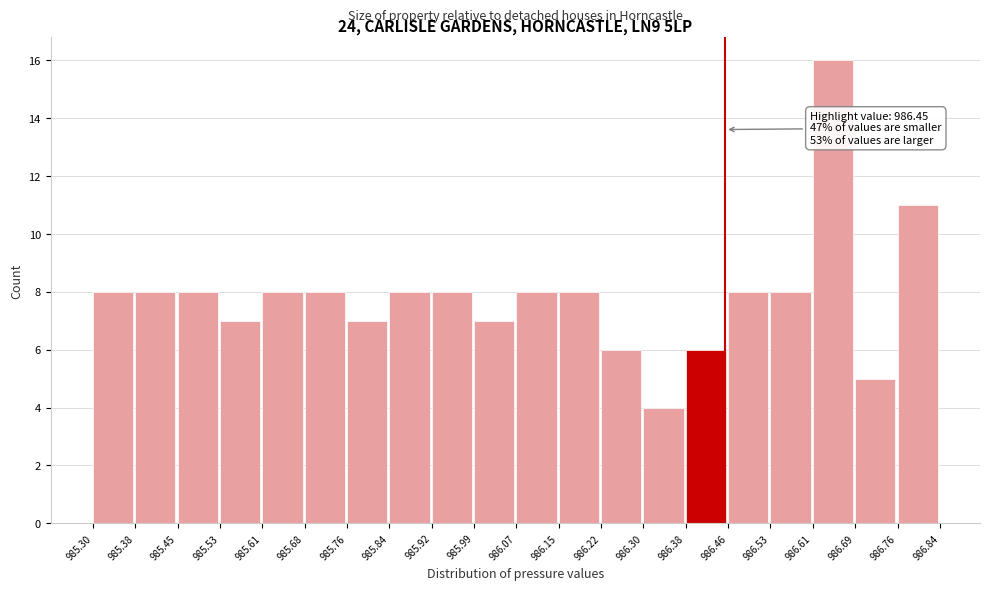

Over which range of the x-axis is the bar tallest?

986.61 to 986.69